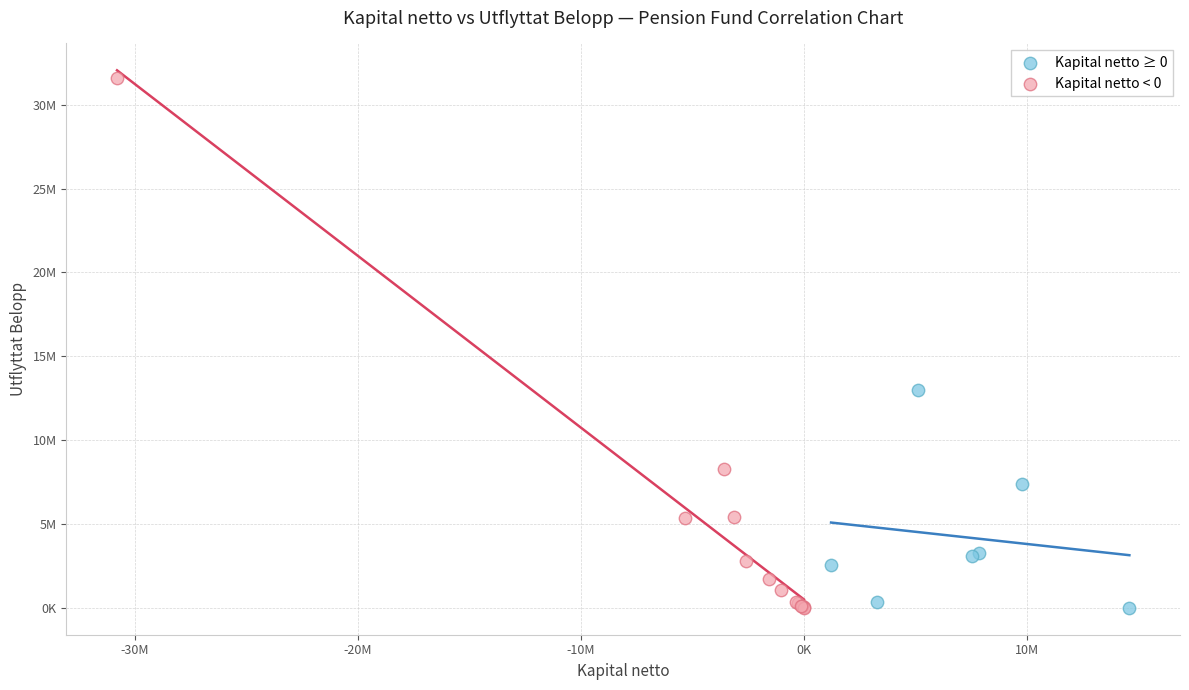

What are all the series names shown in the legend?

Kapital netto ≥ 0, Kapital netto < 0